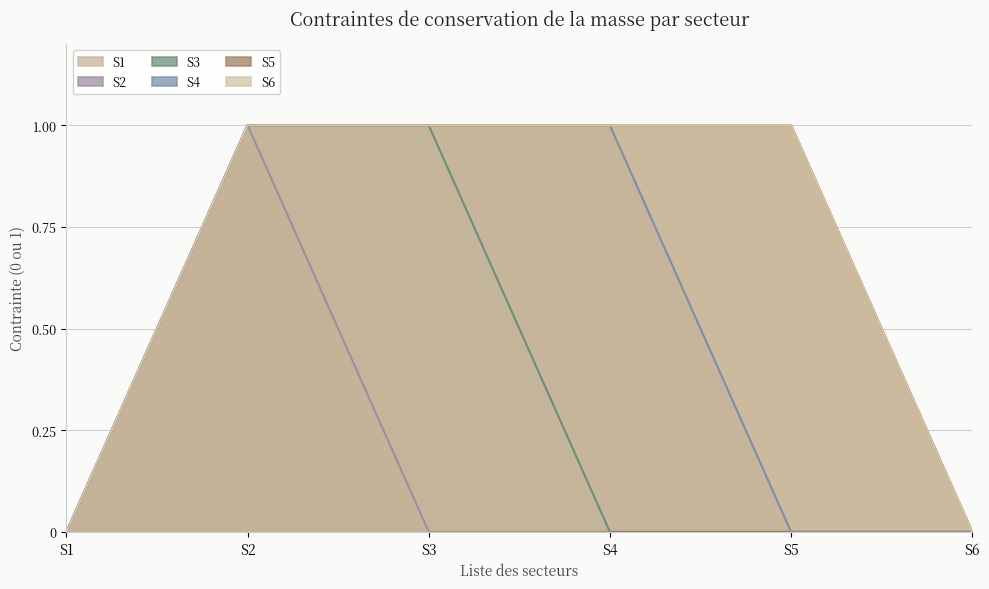

How many series are shown in this chart?

6